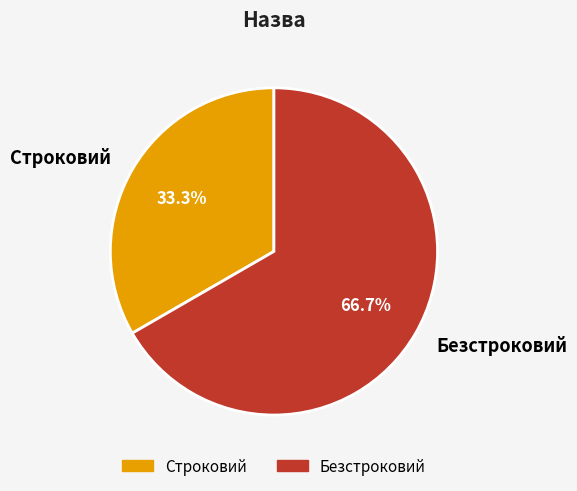

True or false: Безстроковий accounts for 67% of the total.

True